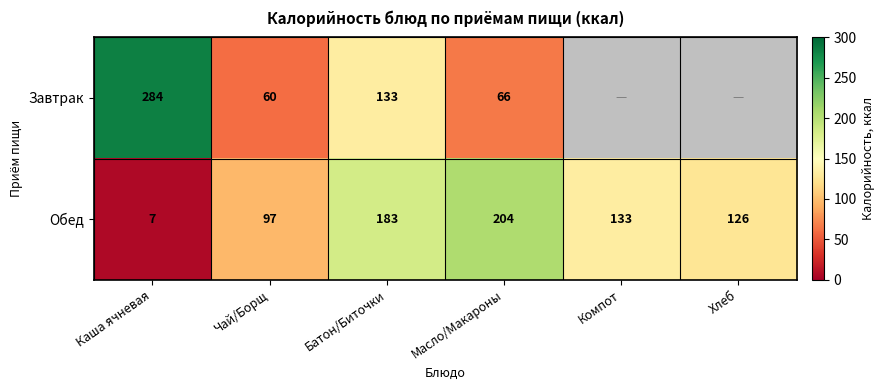

List the labels in order of Обед value, largest first.

Масло/Макароны, Батон/Биточки, Компот, Хлеб, Чай/Борщ, Каша ячневая